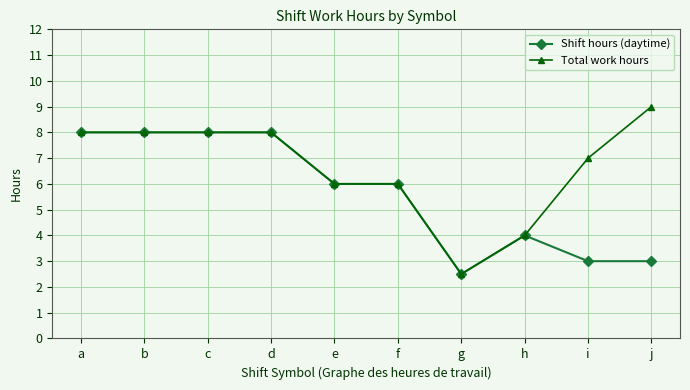

List the series in order of their overall mean, lowest first.

Shift hours (daytime), Total work hours